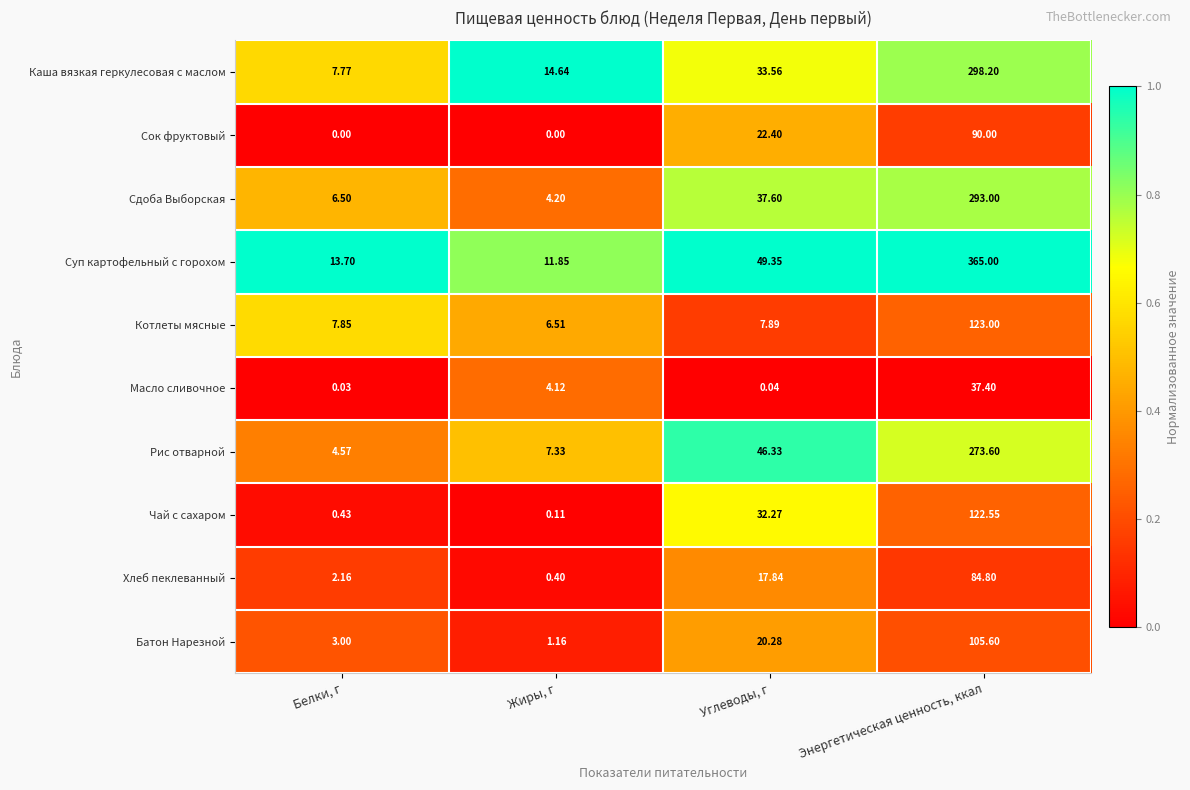

At which label does Батон Нарезной first exceed 20?

Углеводы, г